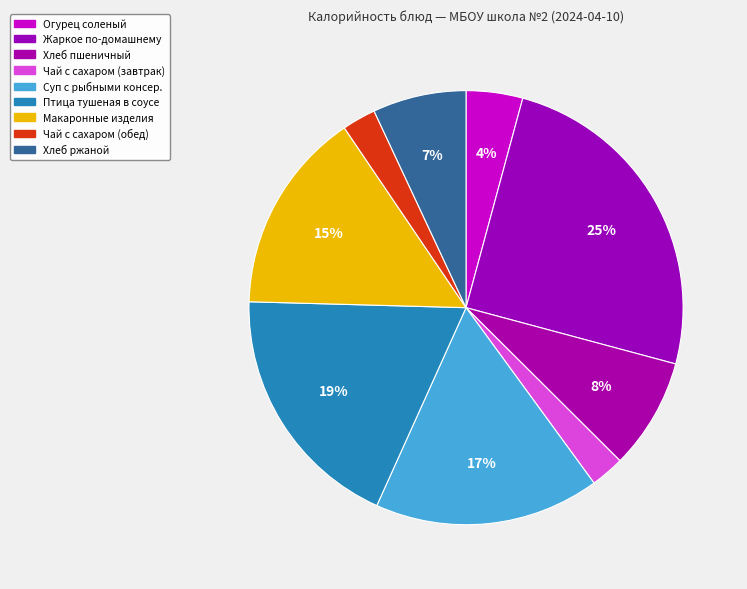

How many slices are in this pie chart?

9